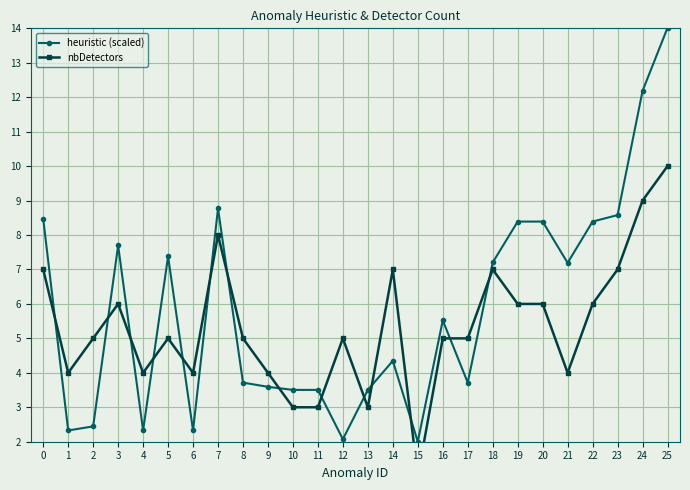

Which category has the highest value in the nbDetectors series?

25